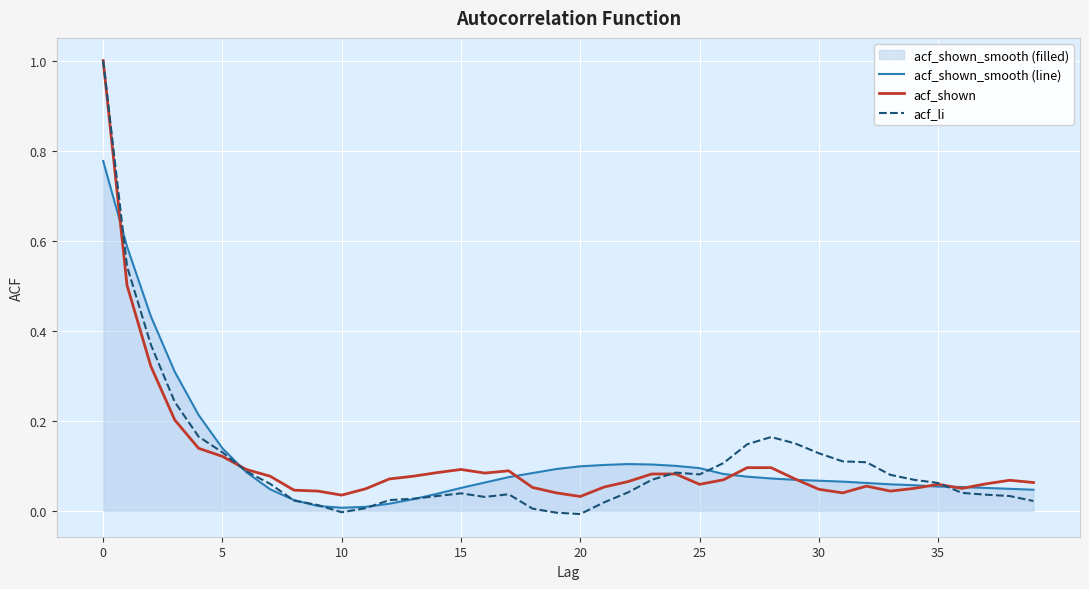

Rank the series by their maximum value, from lowest to highest.

acf_shown_smooth line, acf_shown, acf_li